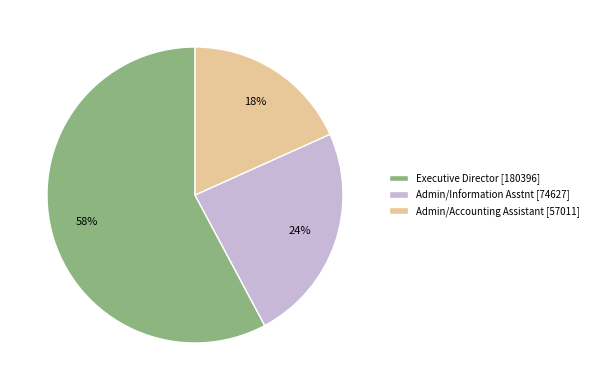

The Executive Director slice represents 44% of the pie. True or false?

False